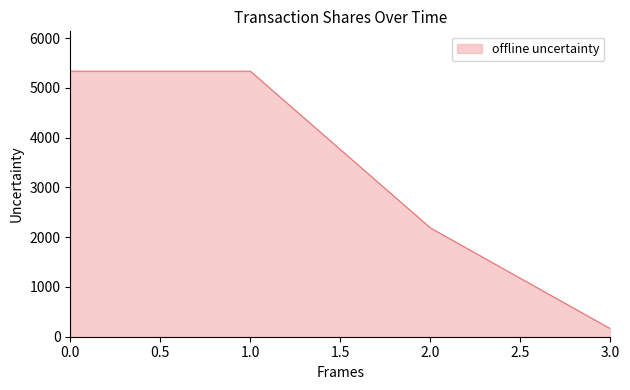

How many values are between 2187 and 5337?

3